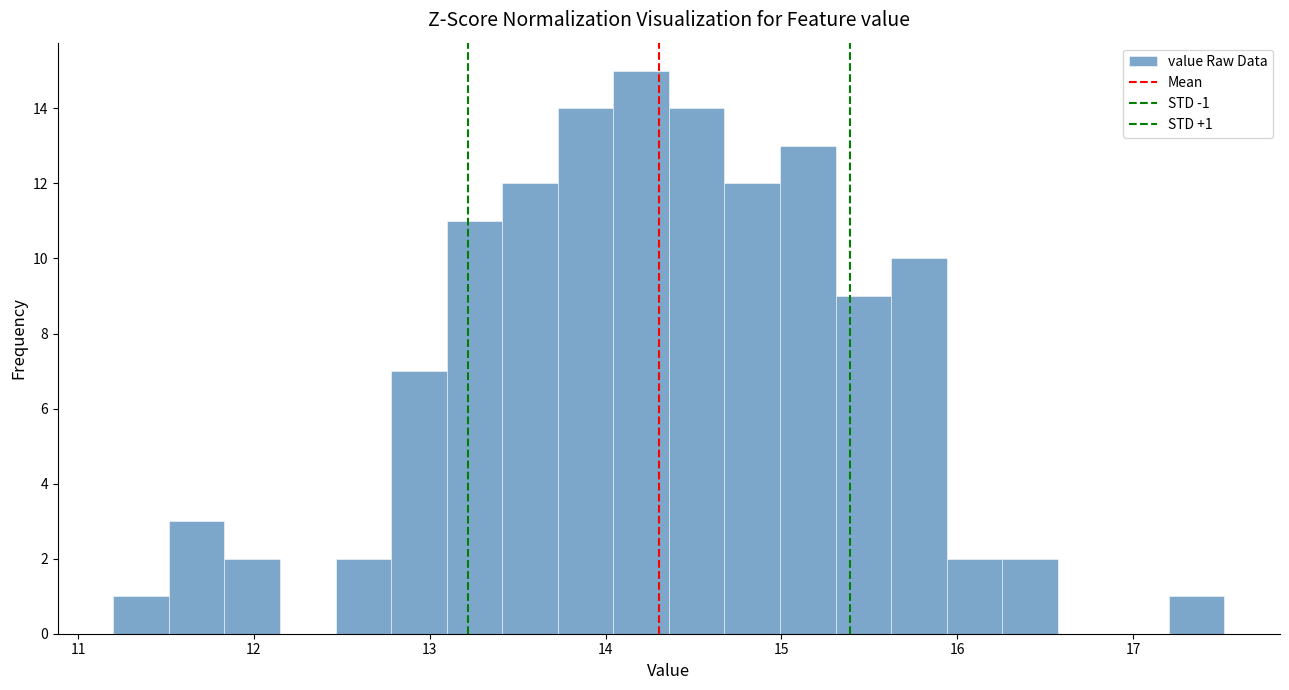

Read against the x-axis, roughly where is the centre of the tallest bar?

14.2